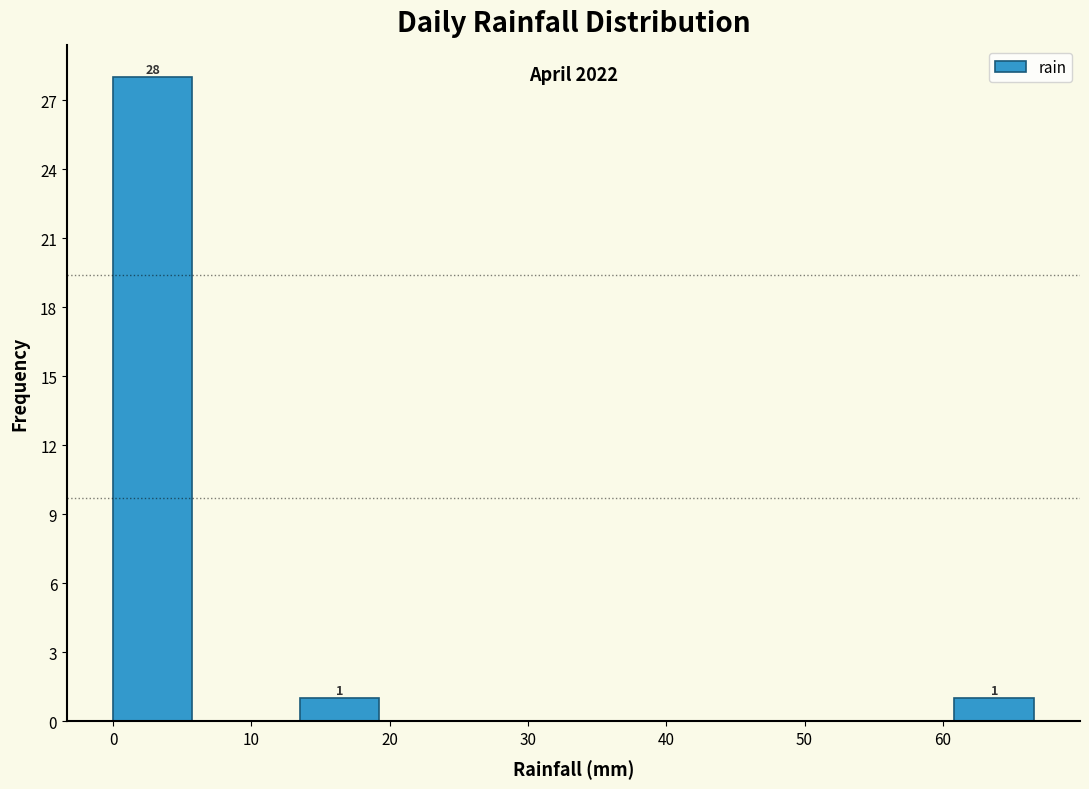

Over which range of the x-axis is the bar tallest?

0 to 7